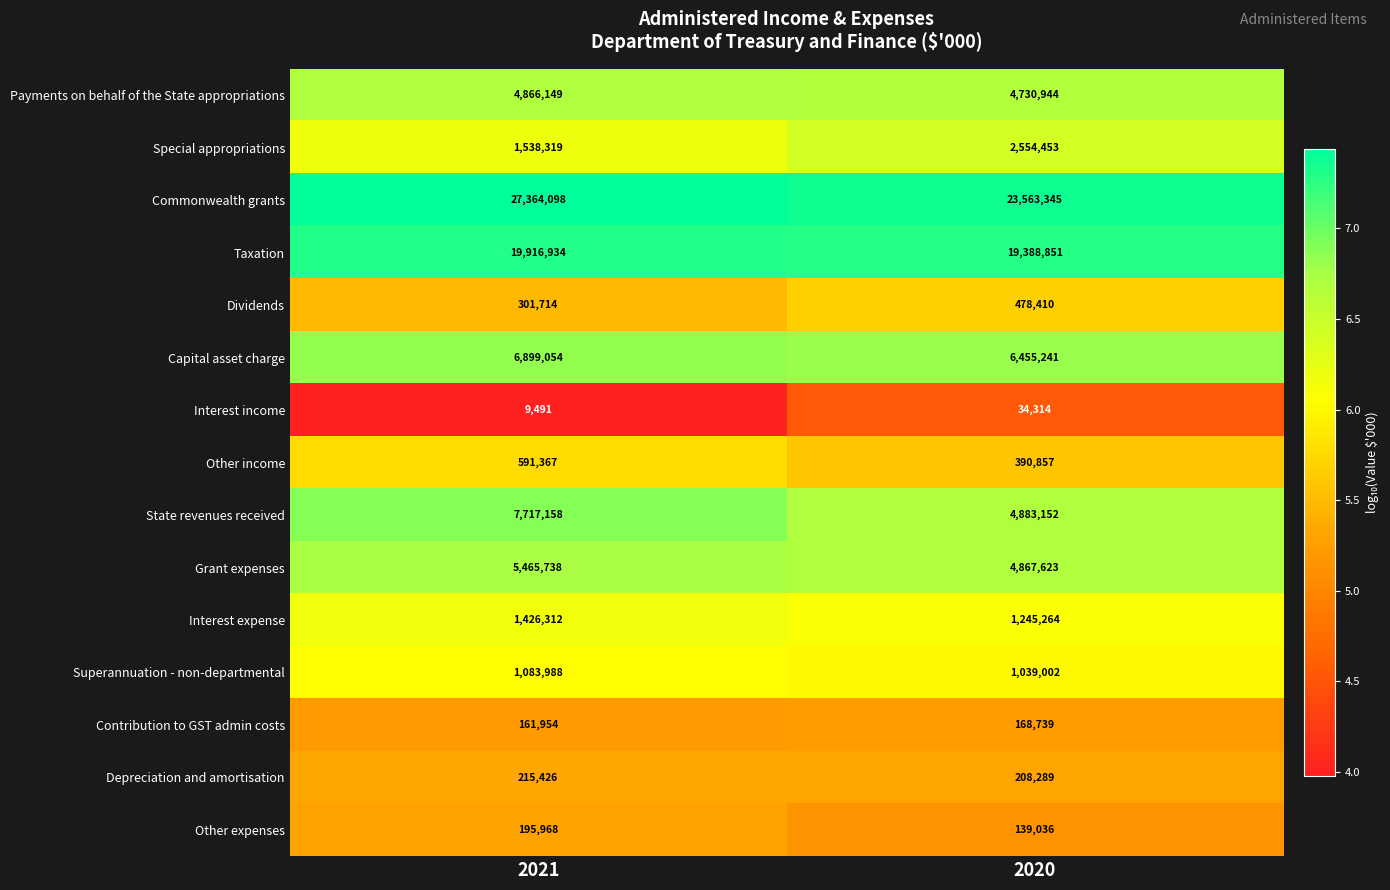

True or false: Interest expense has a value of 1426312 at 2021.

True